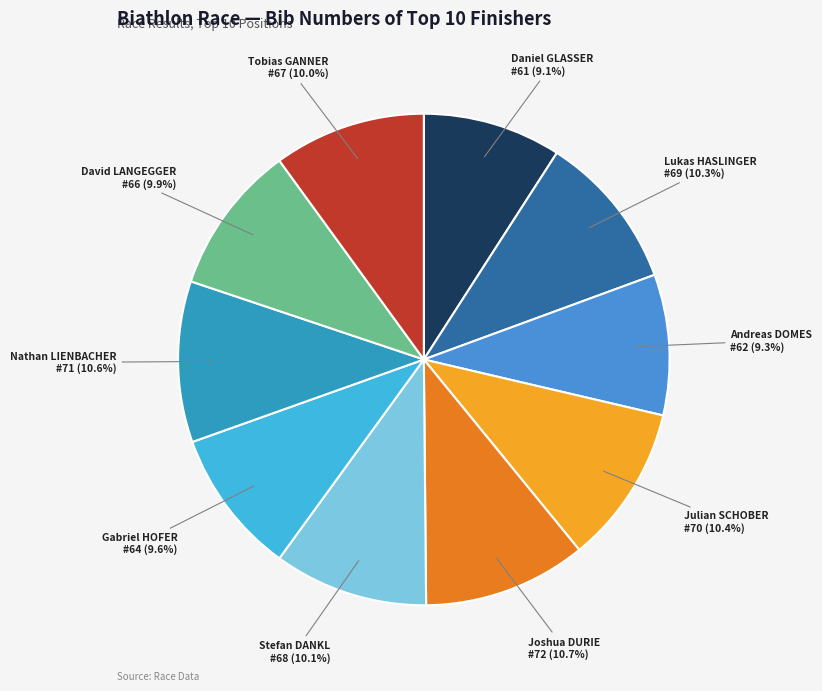

How many slices are in this pie chart?

10